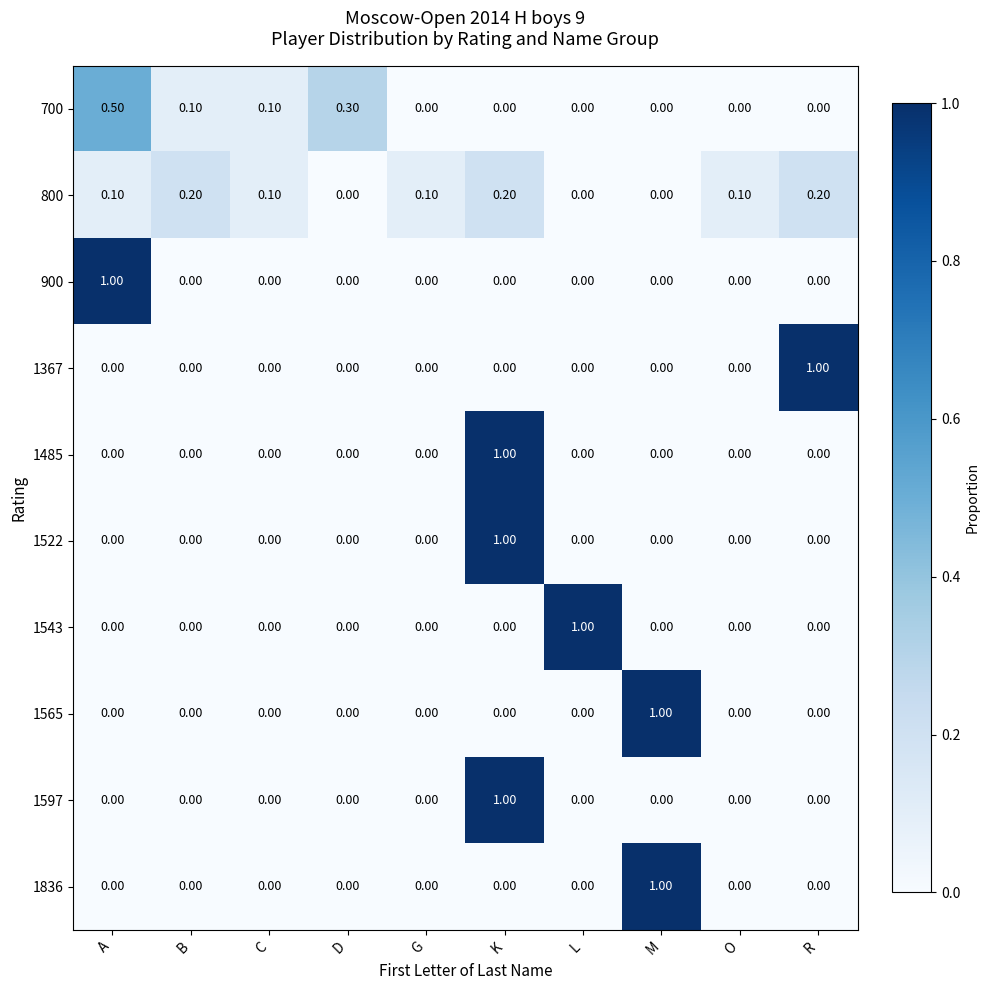

Which category has the highest value in the 1367 series?

R